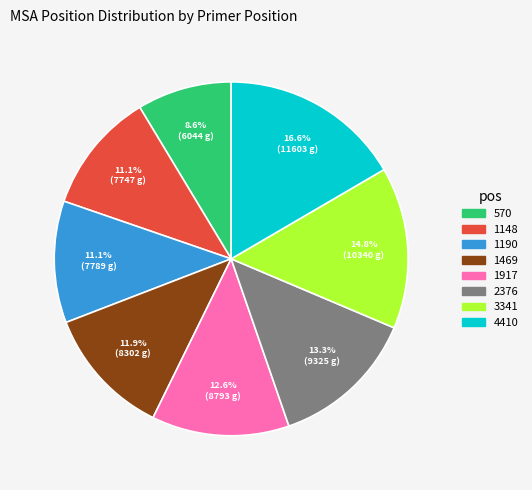

To the nearest percent, what is the combined percentage of 1148 and 2376?

24%